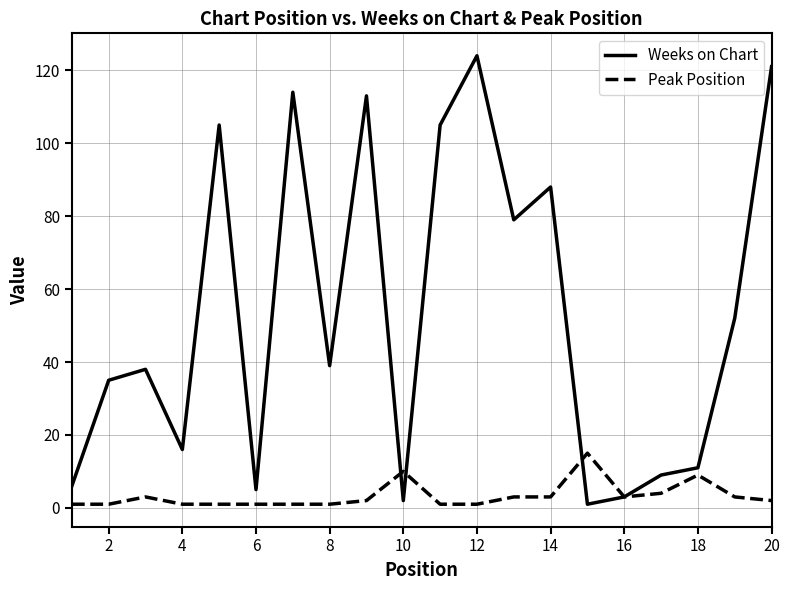

Which series has the largest total across all categories?

Weeks on Chart